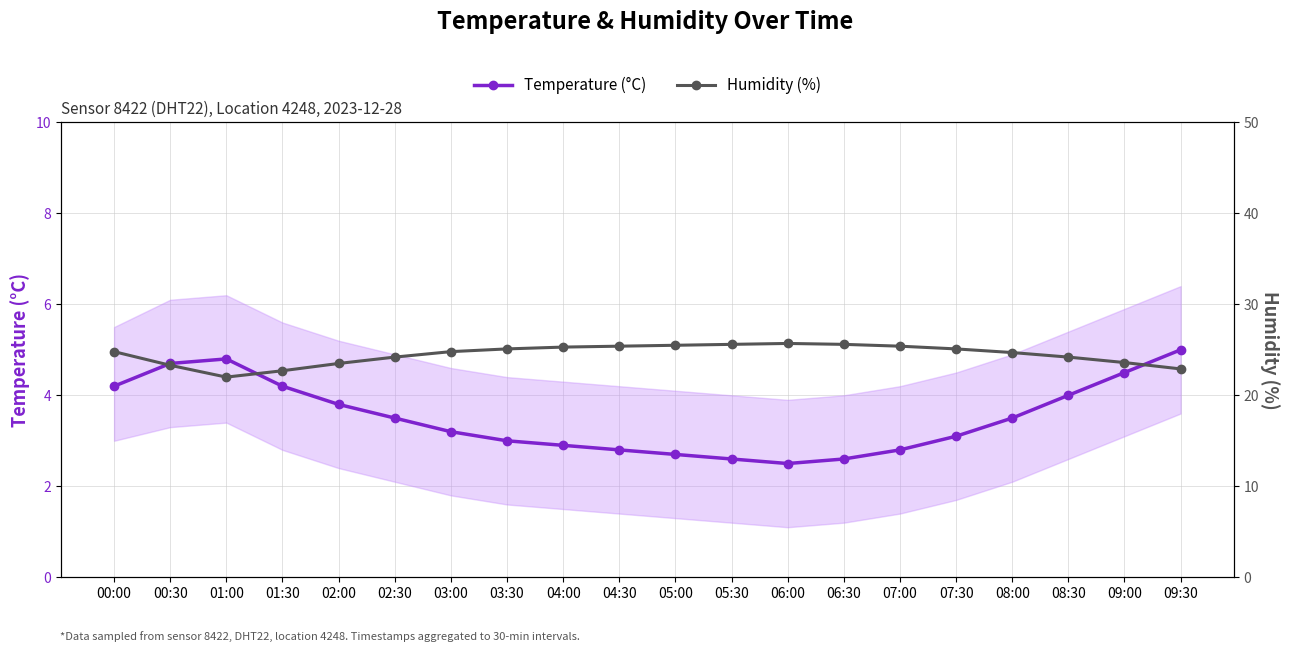

What is the label of the 11th point from the left?

05:00